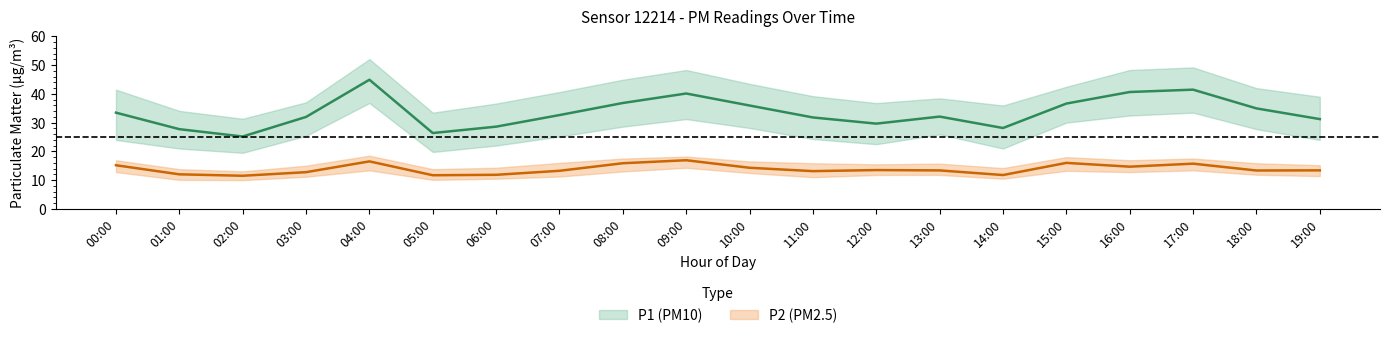

What is the average value of the P2_upper series?

15.9